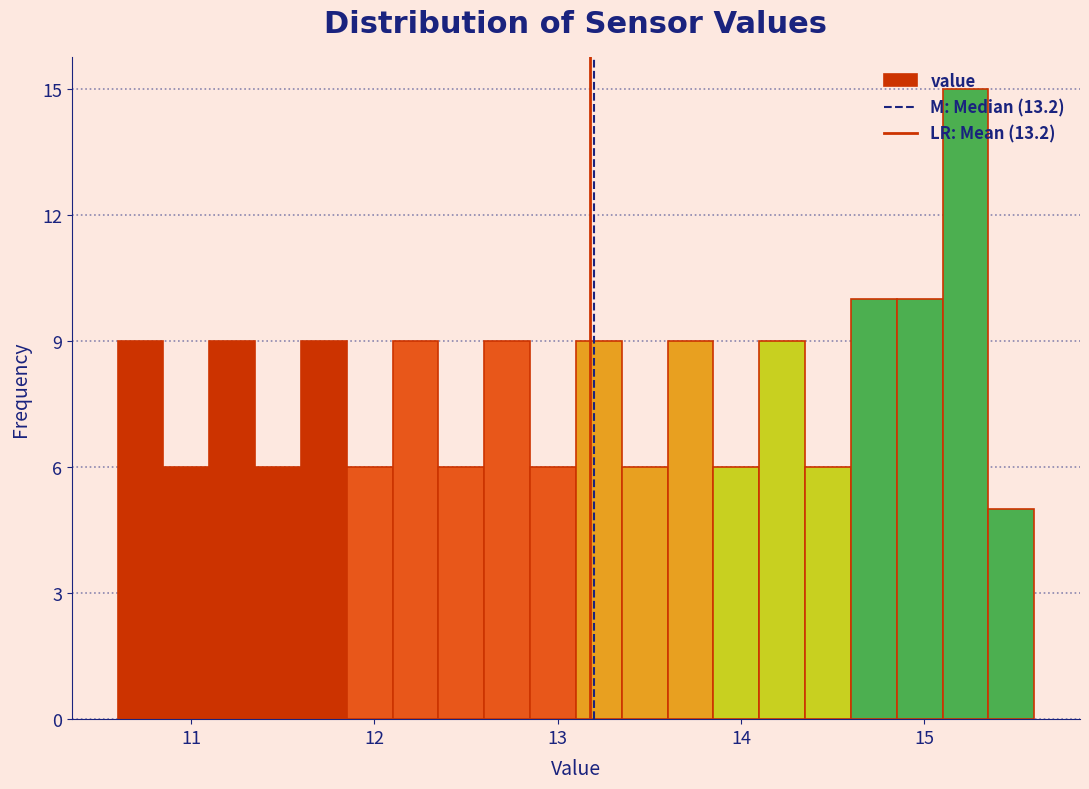

Read against the x-axis, roughly where is the centre of the tallest bar?

15.2